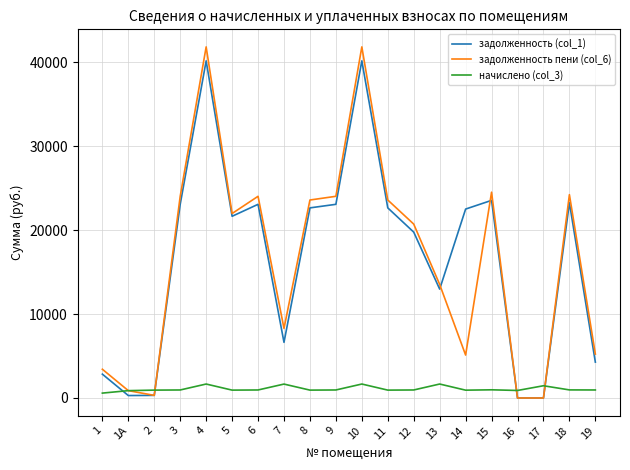

At 10, list the series in order from smallest to largest.

начислено (col_3), задолженность (col_1), задолженность пени (col_6)